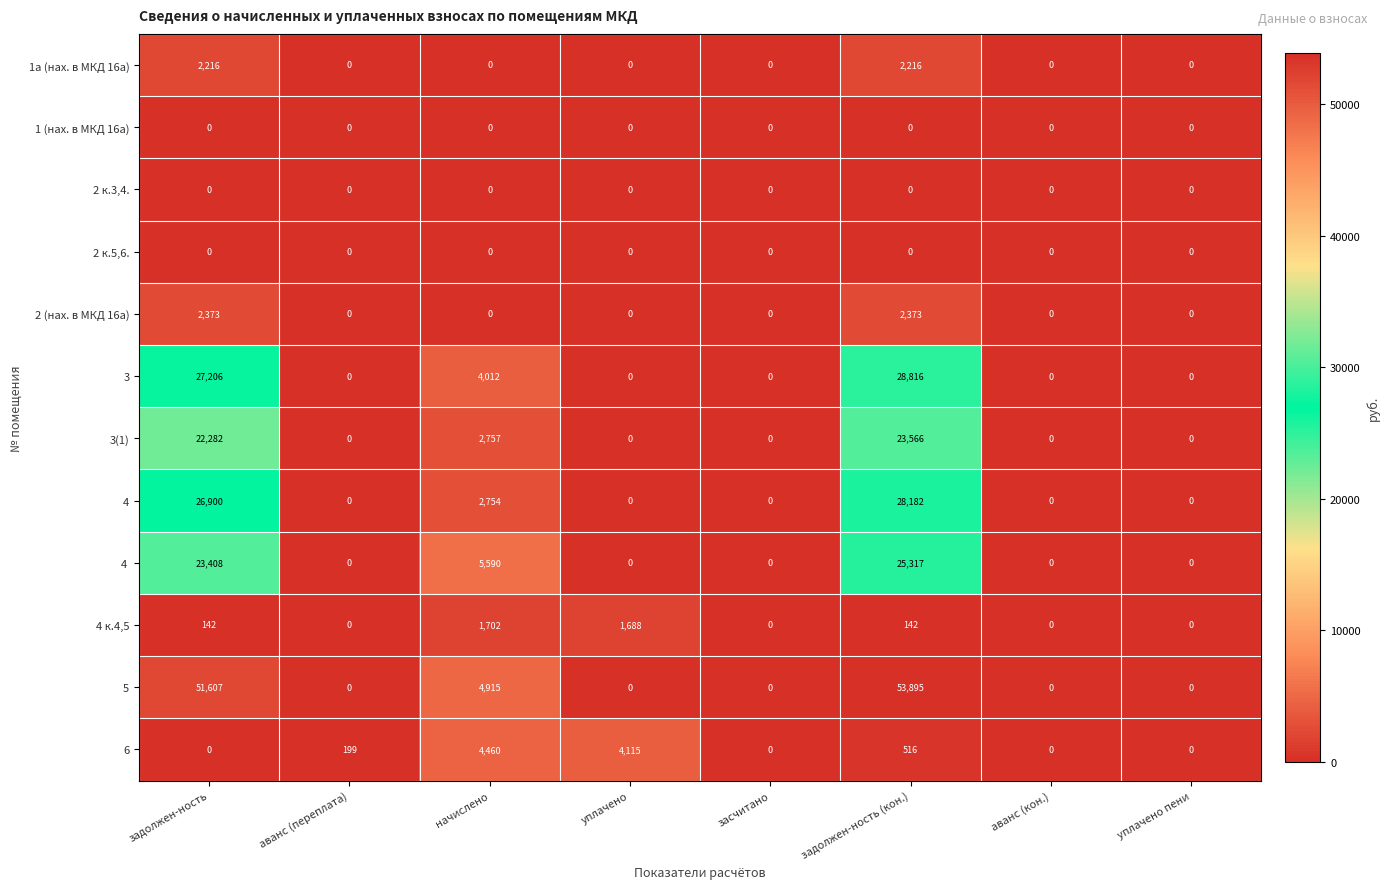

How many 1а (нах. в МКД 16а) values are between 0 and 2216?

8